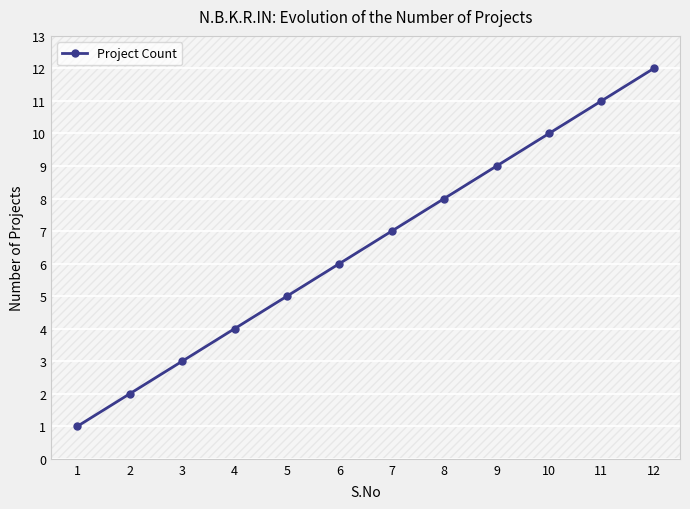

List the labels in order of value, largest first.

12, 11, 10, 9, 8, 7, 6, 5, 4, 3, 2, 1